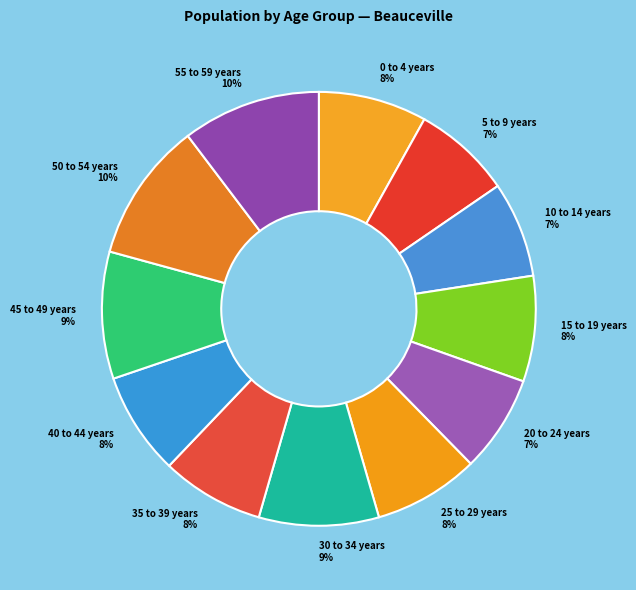

Does 45 to 49 years represent more than half of the total?

No